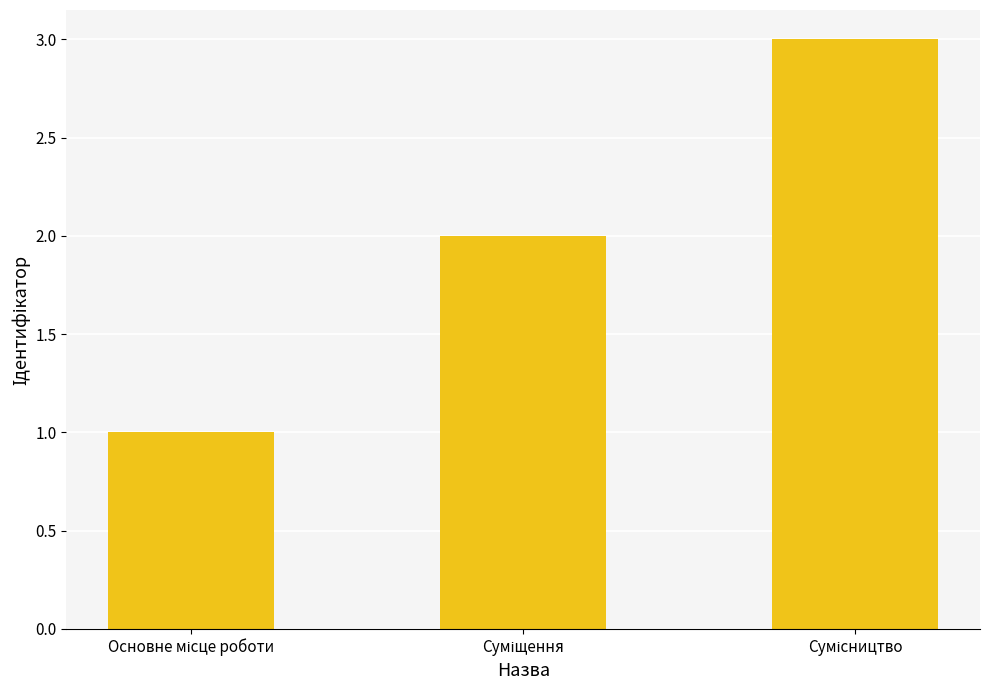

What is the greatest value displayed?

3